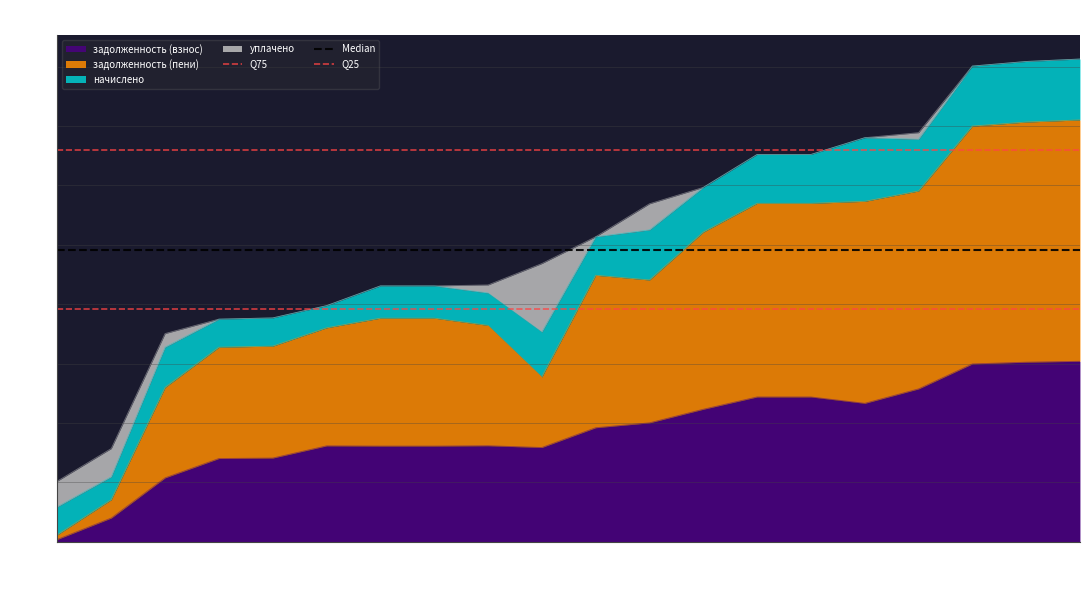

How many lines are shown in the chart?

3